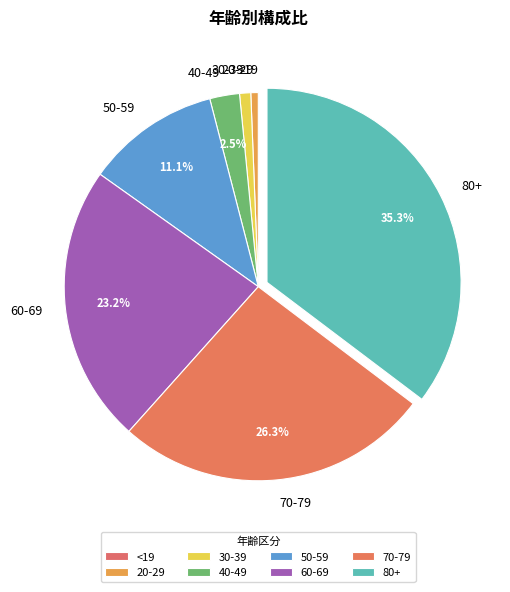

Which has a higher value, 50-59 or 80+?

80+